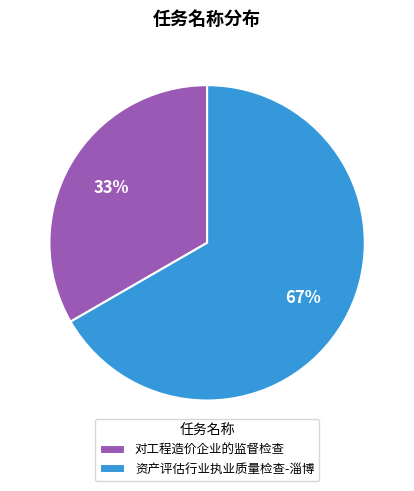

Is there a majority slice in this chart?

Yes